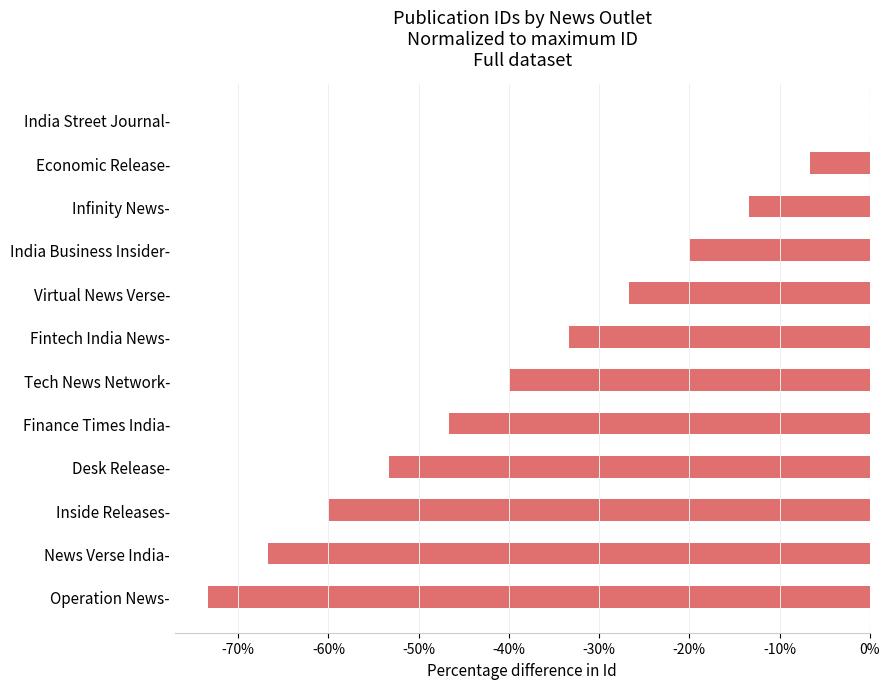

Are the bars horizontal?

Yes